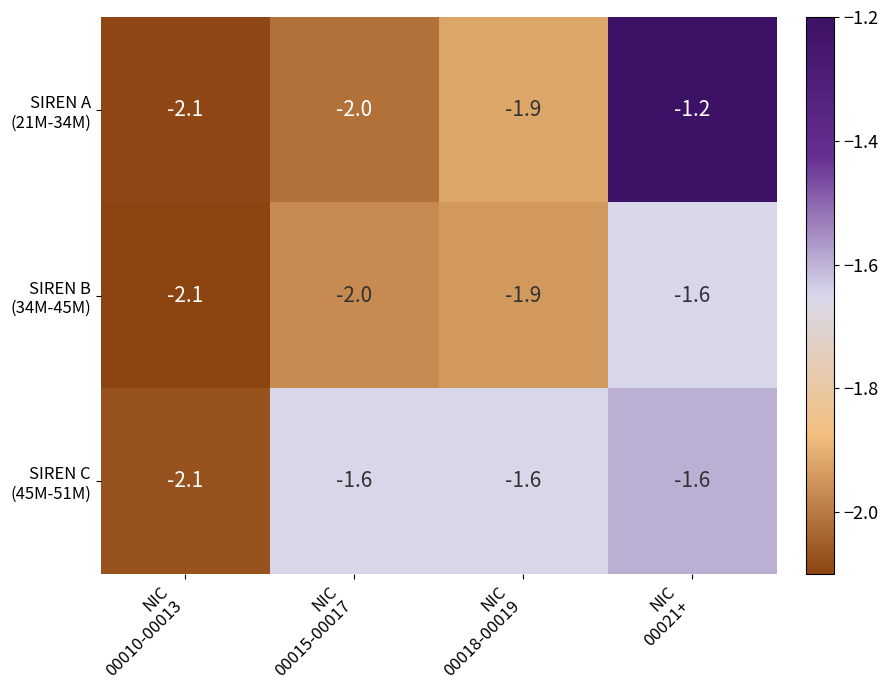

What is the greatest value displayed?

-1.2